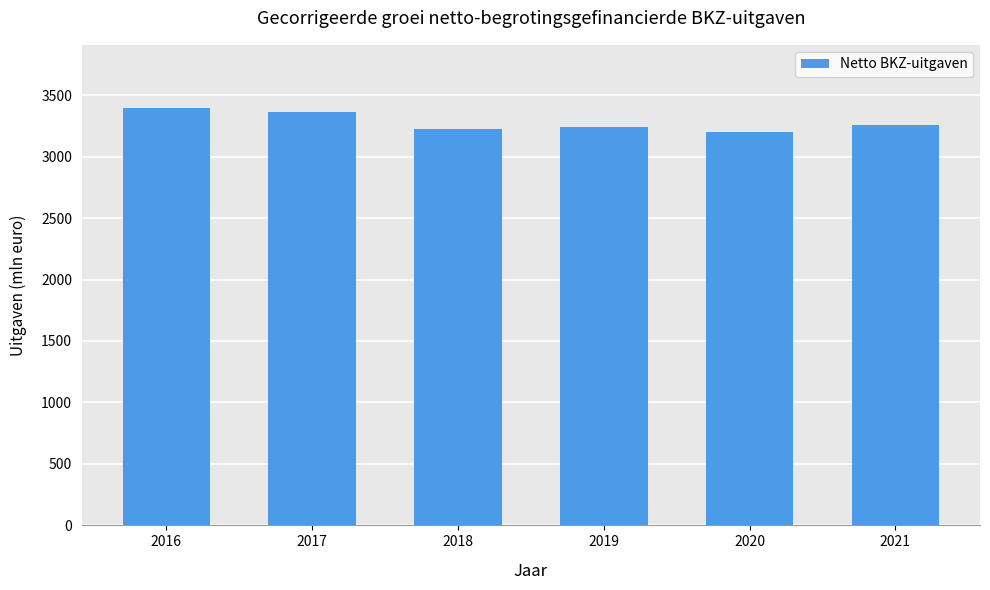

What is the average value?

3280.2